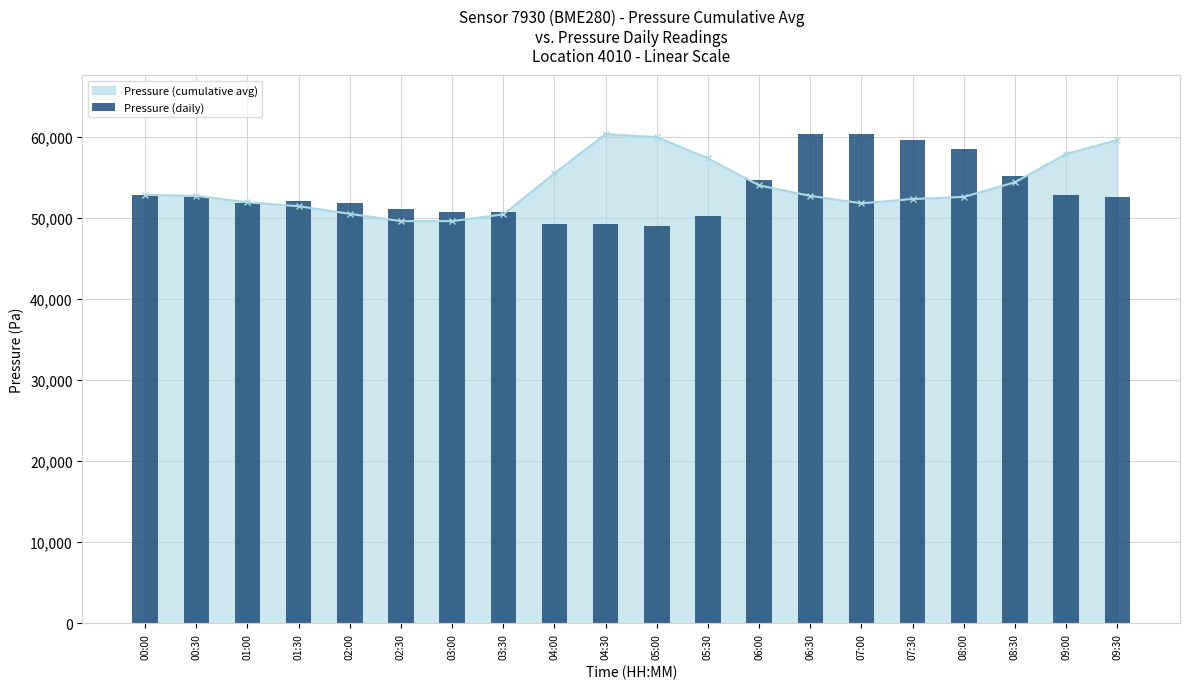

Rank the categories by value from lowest to highest.

05:00, 04:00, 04:30, 05:30, 03:00, 03:30, 02:30, 01:00, 02:00, 01:30, 00:30, 09:30, 00:00, 09:00, 06:00, 08:30, 08:00, 07:30, 06:30, 07:00